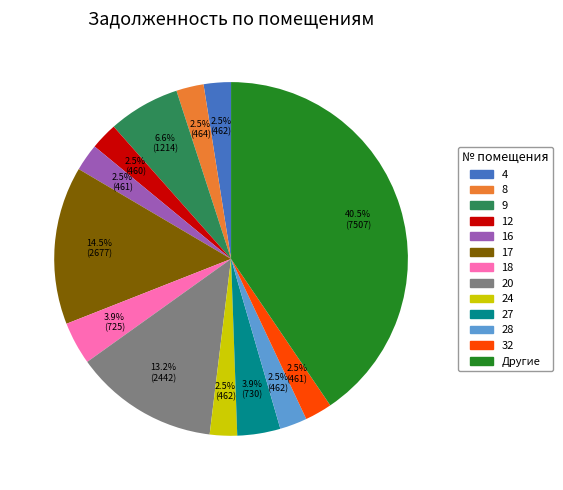

Is there a majority slice in this chart?

No